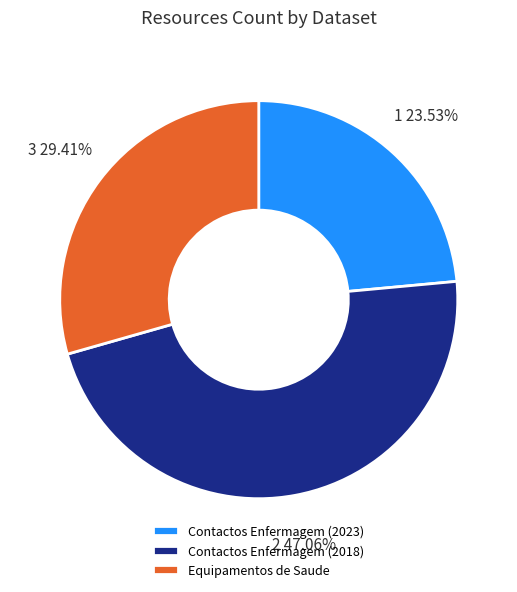

To the nearest percent, what portion does Contactos Enfermagem (2023) represent?

24%